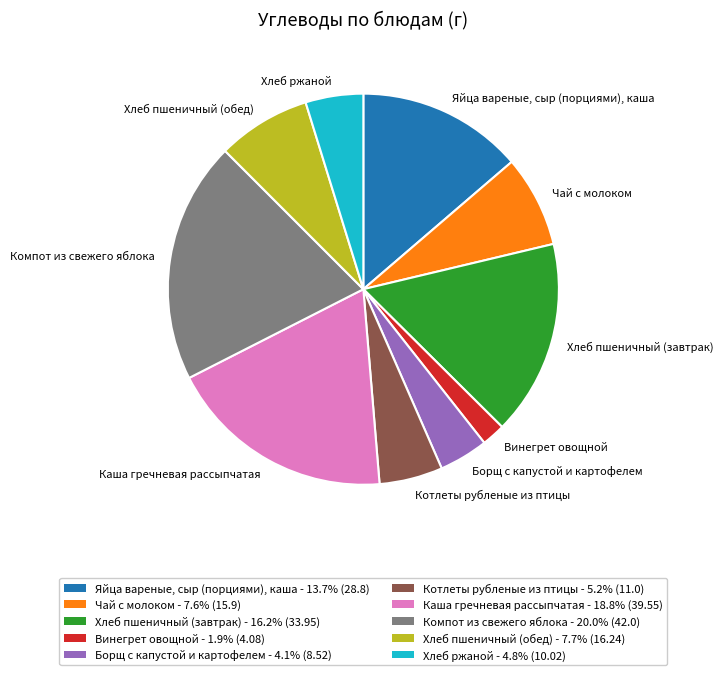

What is the ratio of the value at Котлеты рубленые из птицы to the value at Яйца вареные, сыр (порциями), каша?

0.4